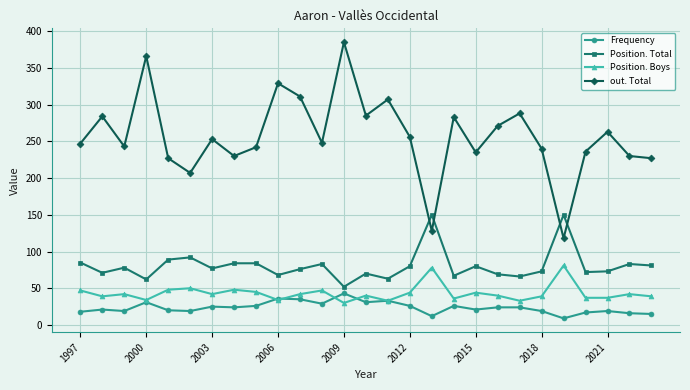

Which series has the widest spread of values?

out. Total